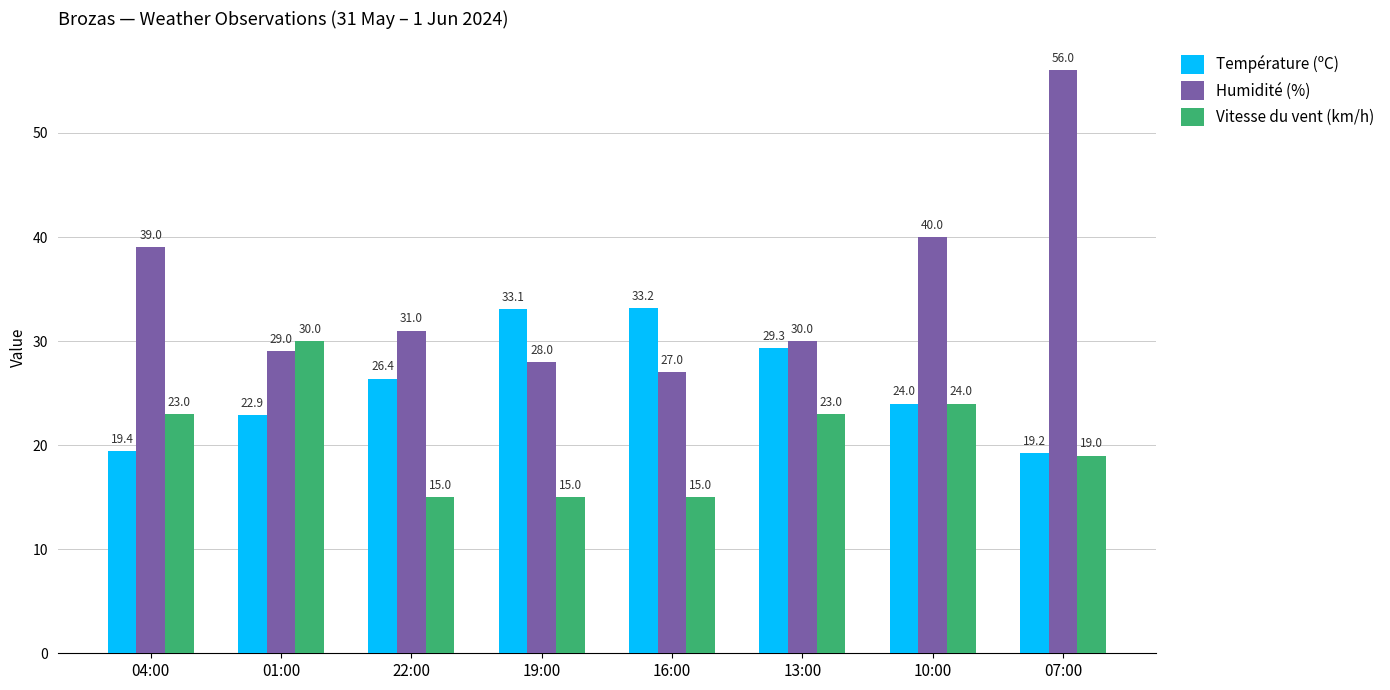

Rank the series by their average value, from highest to lowest.

Humidité (%), Température (ºC), Vitesse du vent (km/h)